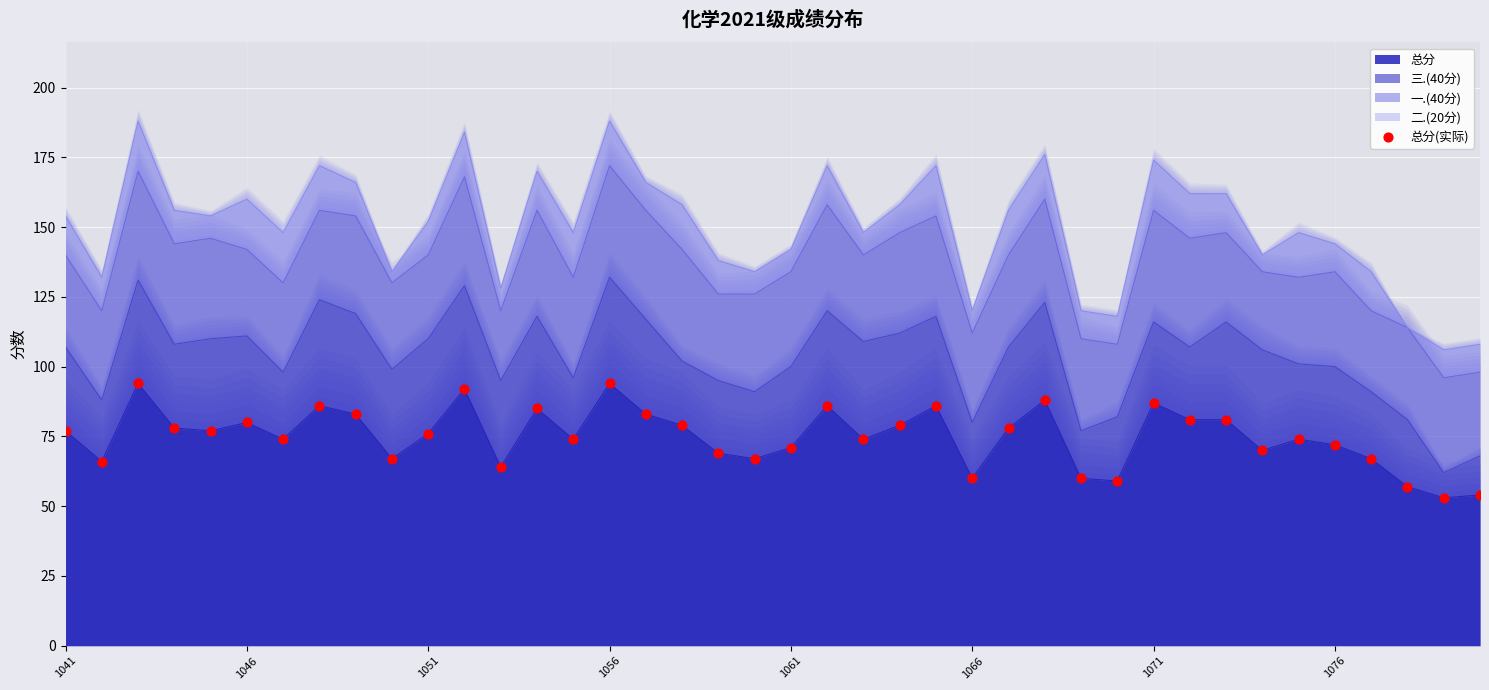

What is the maximum value for 总分?

94